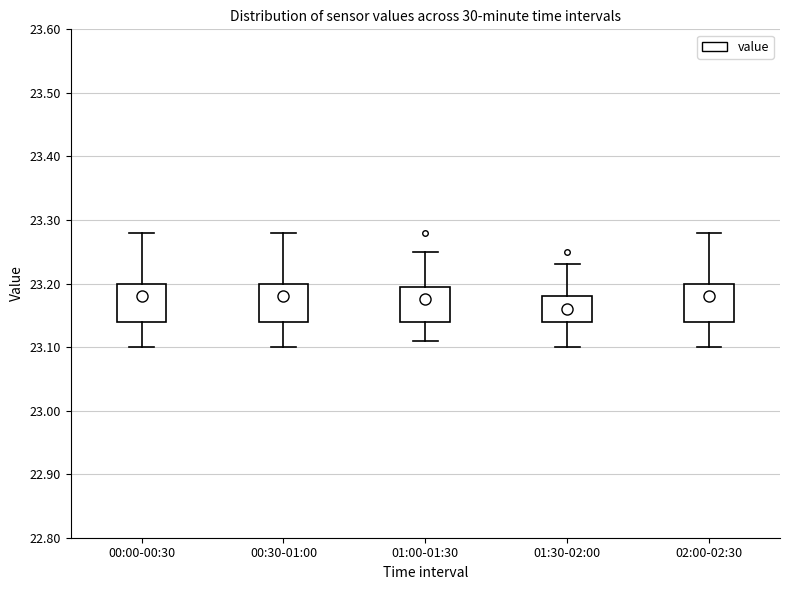

Where is the lower edge of the box for 00:30-01:00 on the y-axis? The values are not printed on the chart, so give them approximately, as read against the axis.

23.14